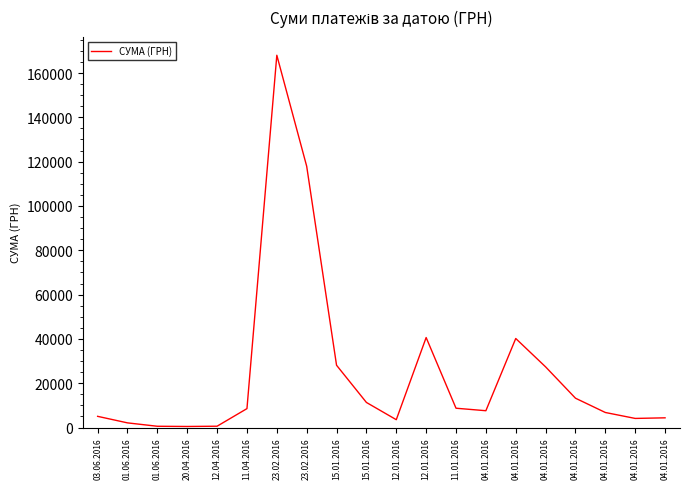

Does the chart have visible grid lines?

No